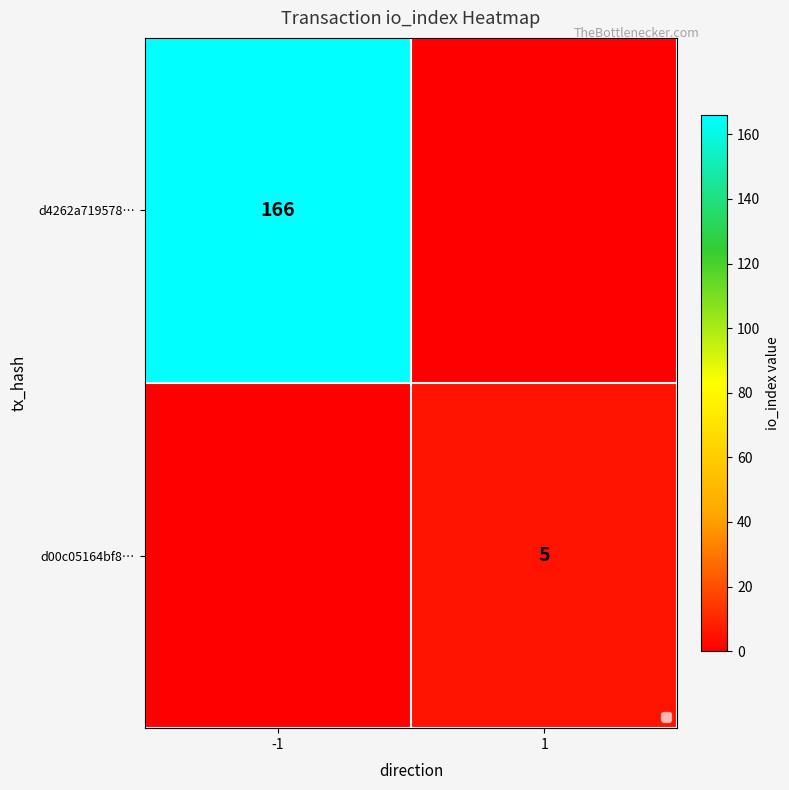

Is the value of d00c05164bf8… at 1 greater than the value of d4262a719578… at -1?

No